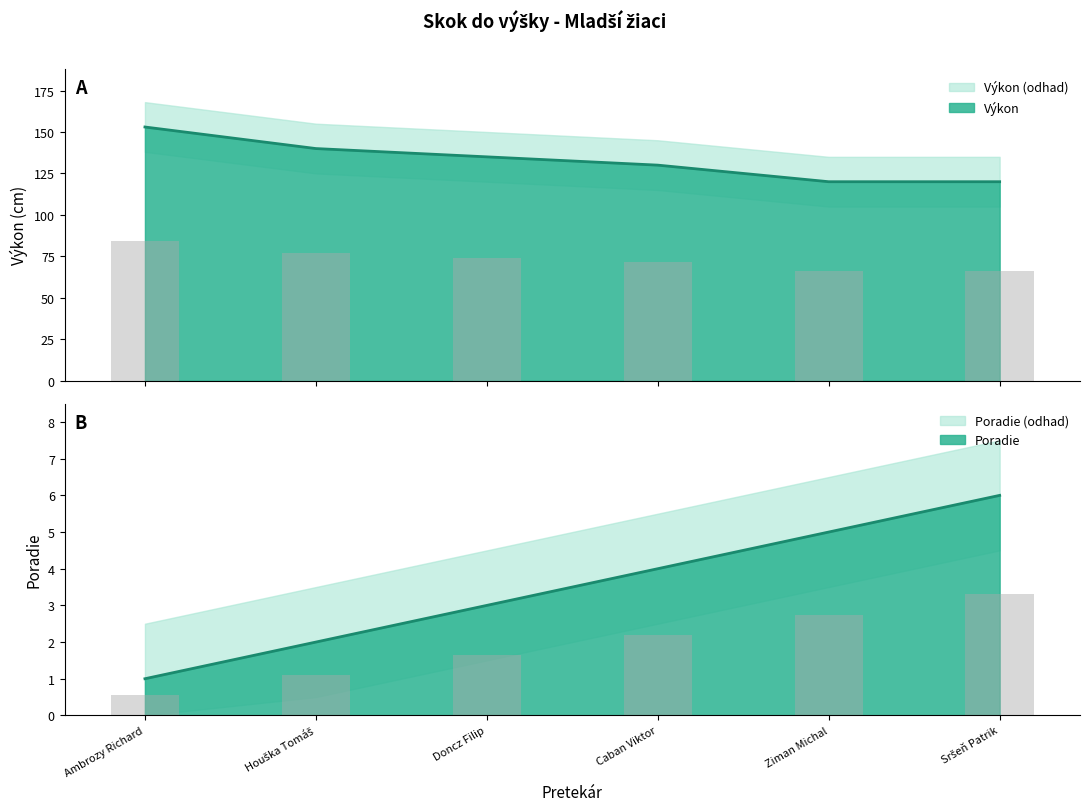

Reading left to right, extract all data points from this chart.

Poradie: 1	2	3	4	5	6
Výkon: 153	140	135	130	120	120